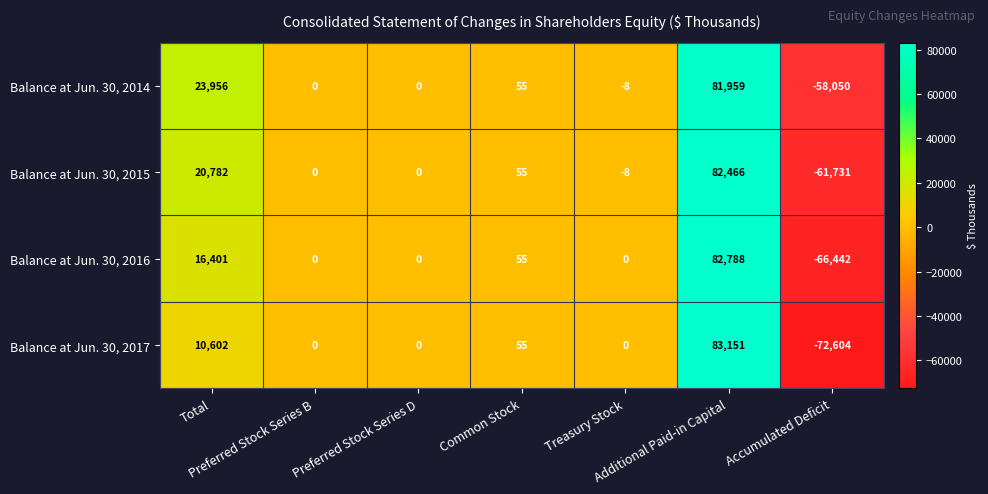

Which series has the widest spread of values?

Balance at Jun. 30, 2017